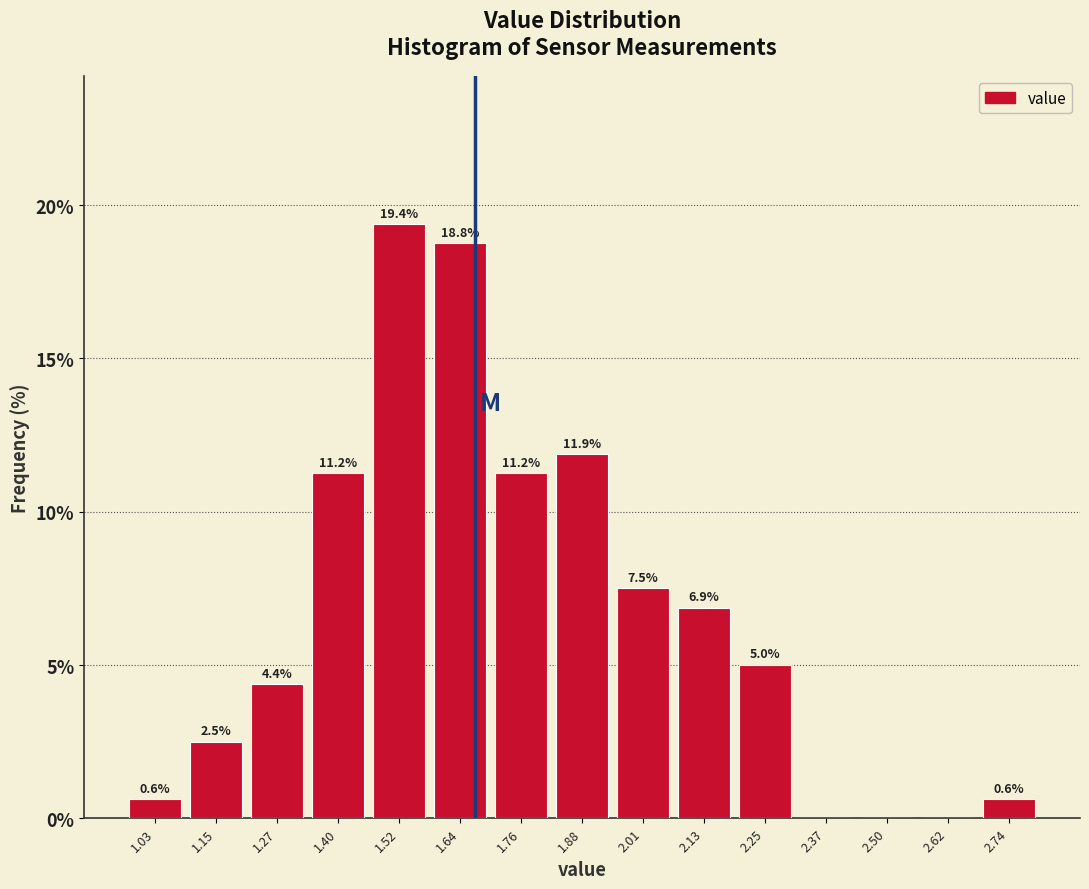

Over which range of the x-axis is the bar tallest?

1.458 to 1.580